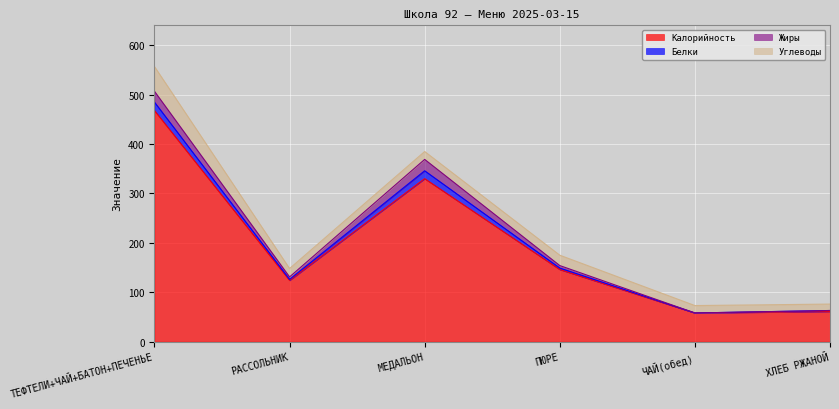

What is the difference between the maximum and minimum values in the Белки series?

17